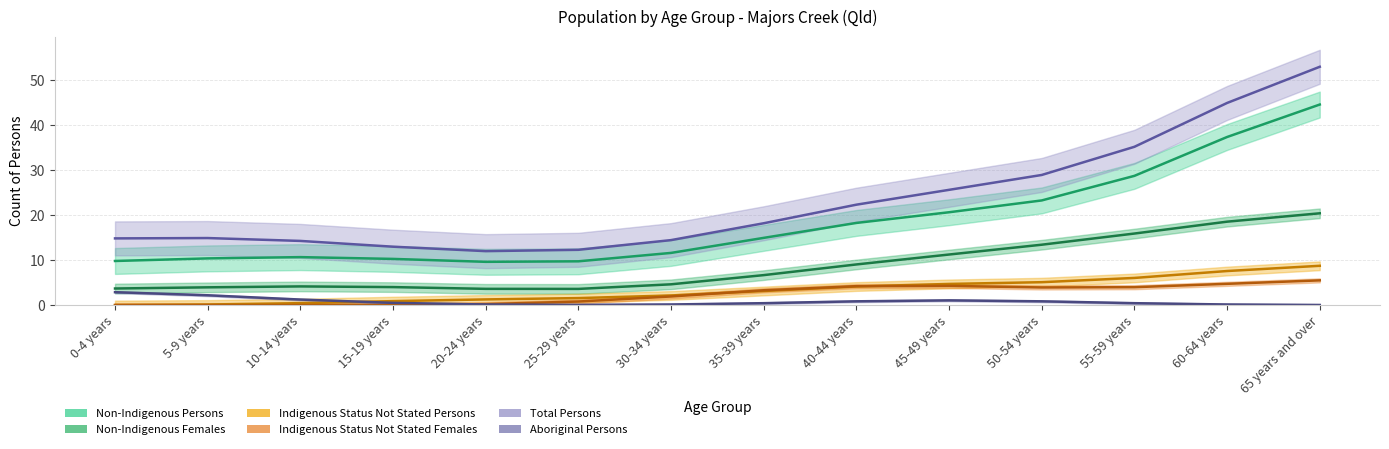

After their last crossing, which series has the higher values: Aboriginal Persons or Non-Indigenous Females?

Non-Indigenous Females